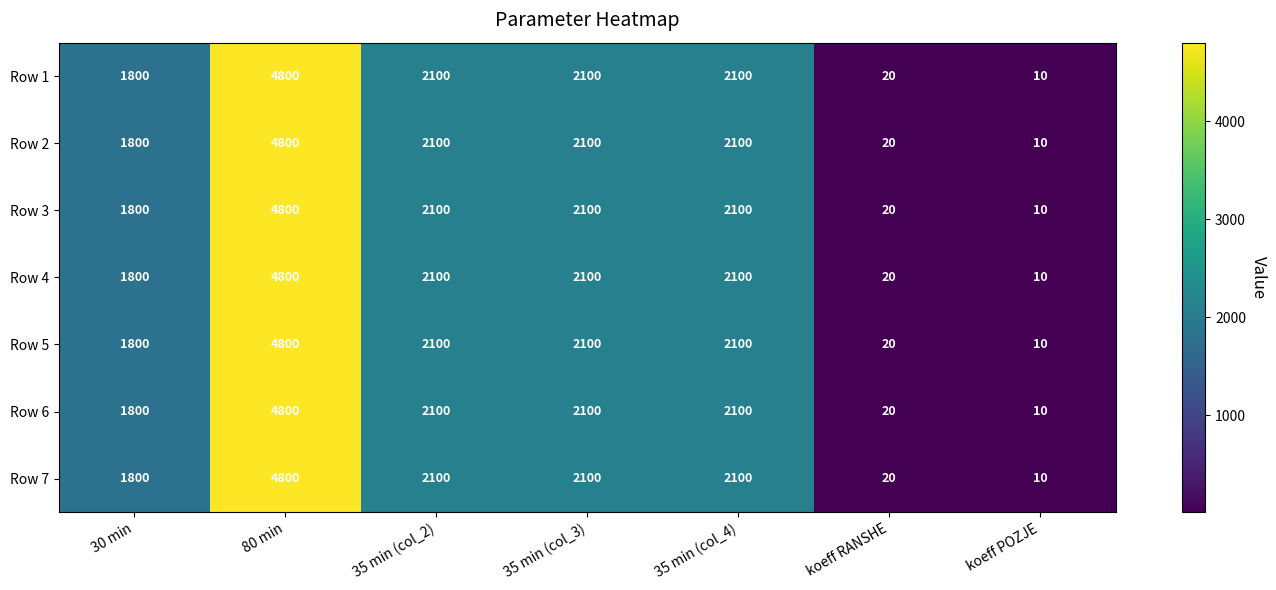

How many distinct data groups are displayed?

7